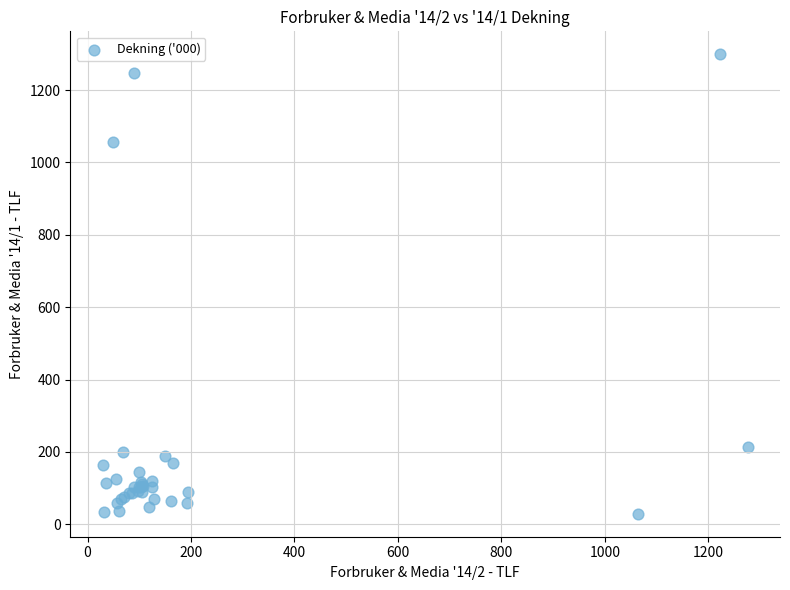

What Y value in the scatter plot is closest to 664?

1056